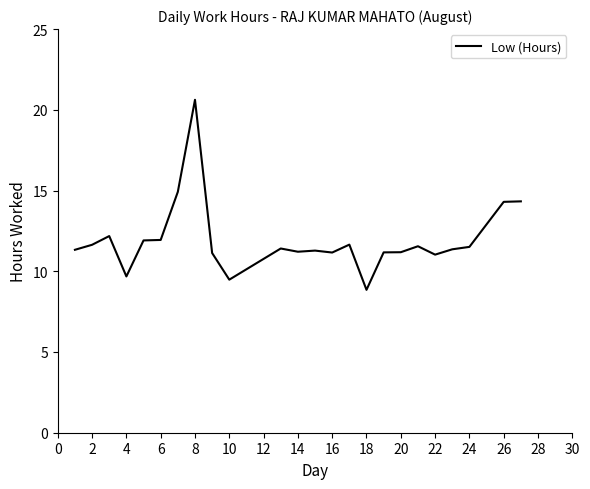

What is the difference between the maximum and minimum values?

11.8